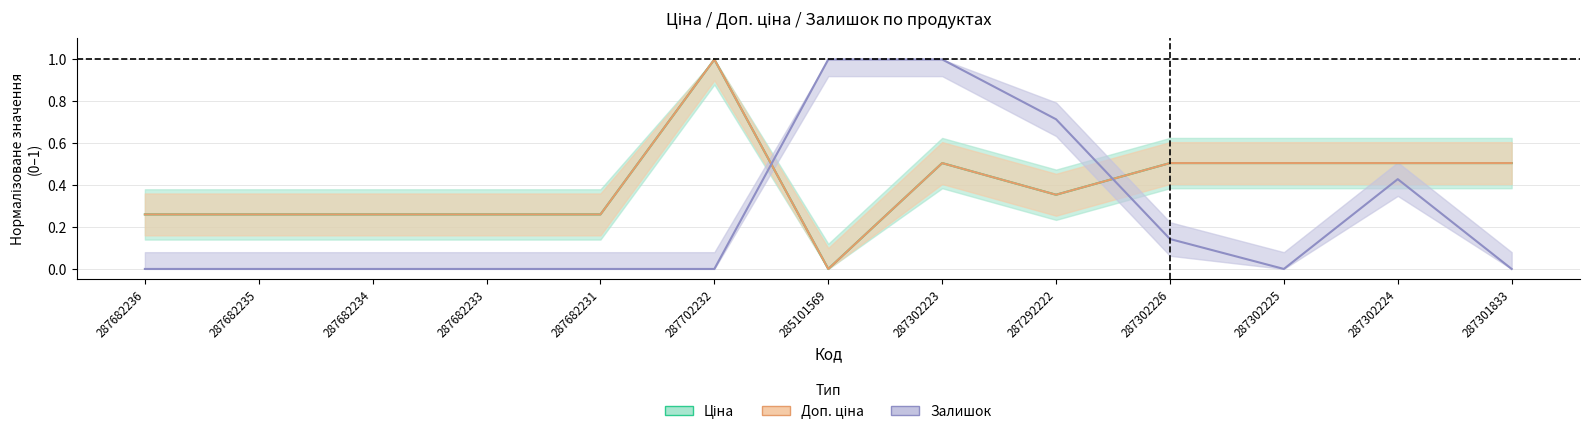

What position from the right is 287292222?

5